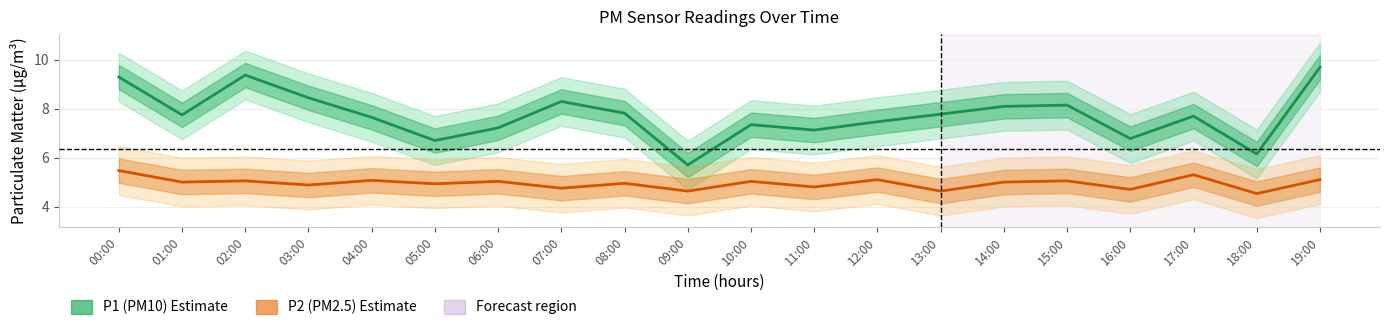

What position from the left is 17:00?

18